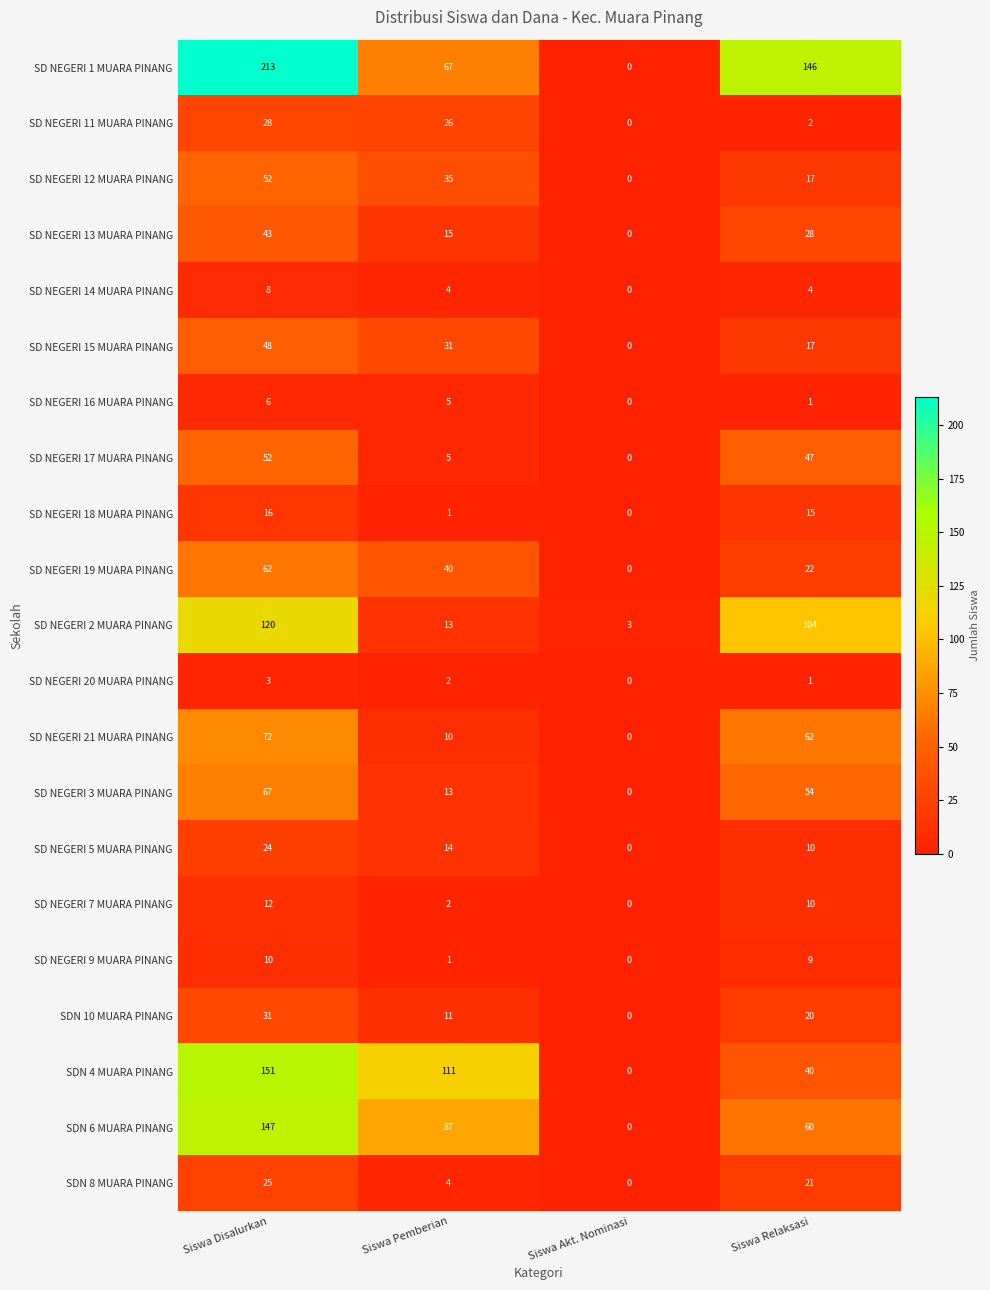

How many distinct data groups are displayed?

21